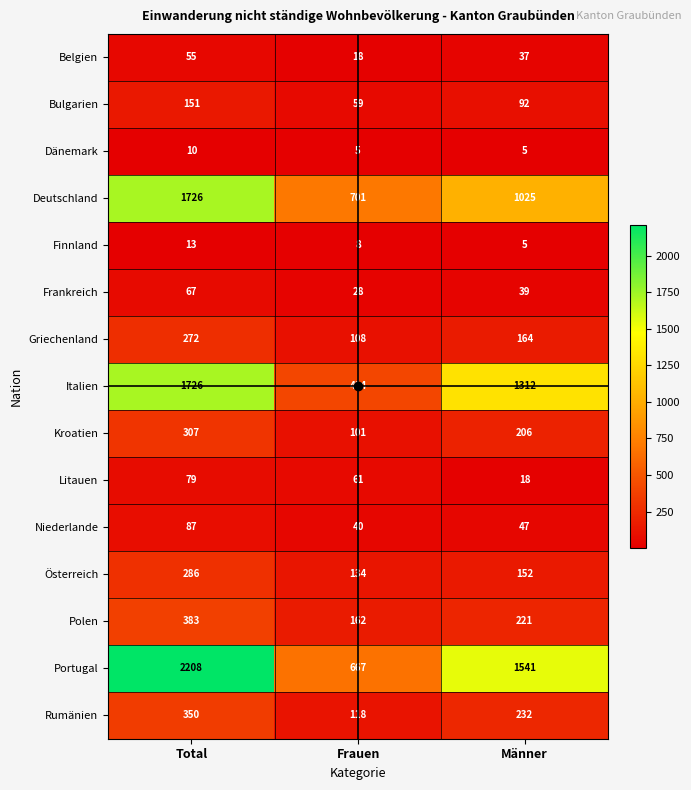

Which category has the lowest value in the Deutschland series?

Frauen